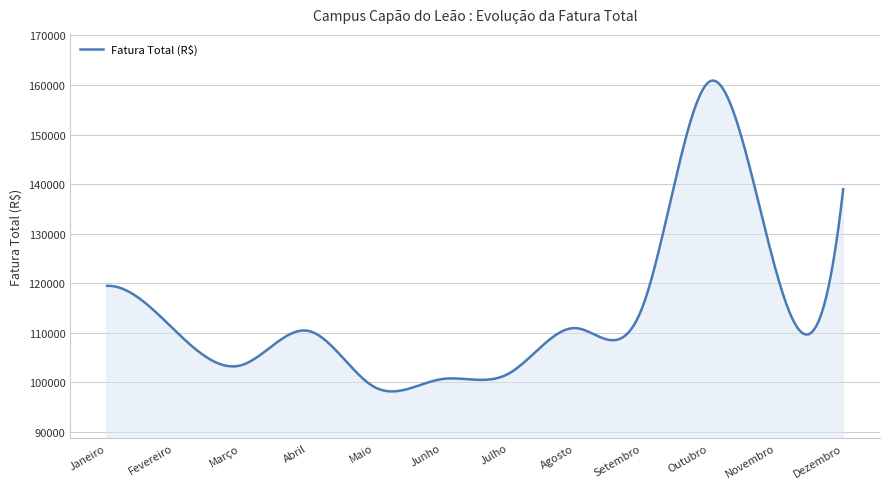

What is the maximum value shown in the chart?

160892.6